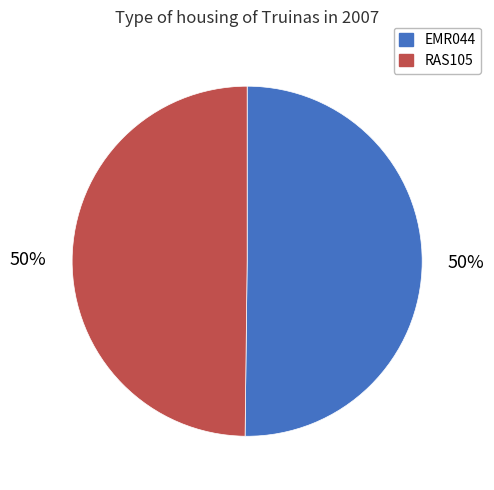

To the nearest percent, what is the average slice percentage?

50%